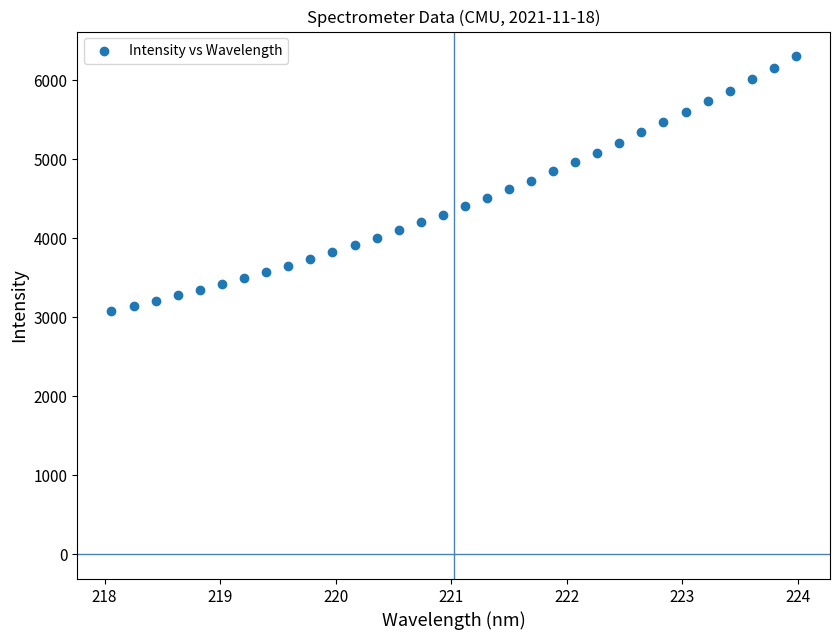

What is the range of Y values (max minus min)?

3226.8